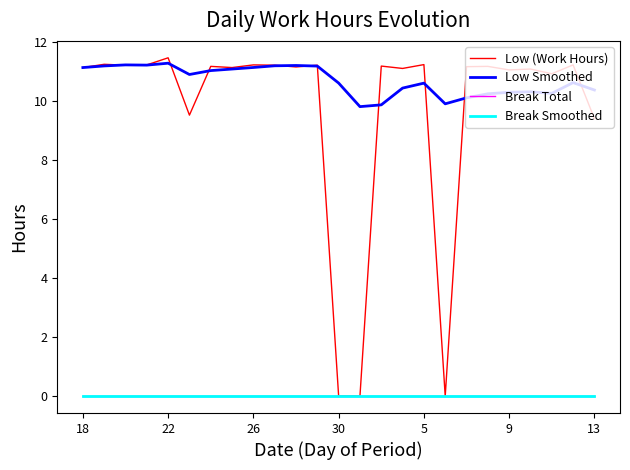

Where is the first local maximum for Low (Work Hours)?

22